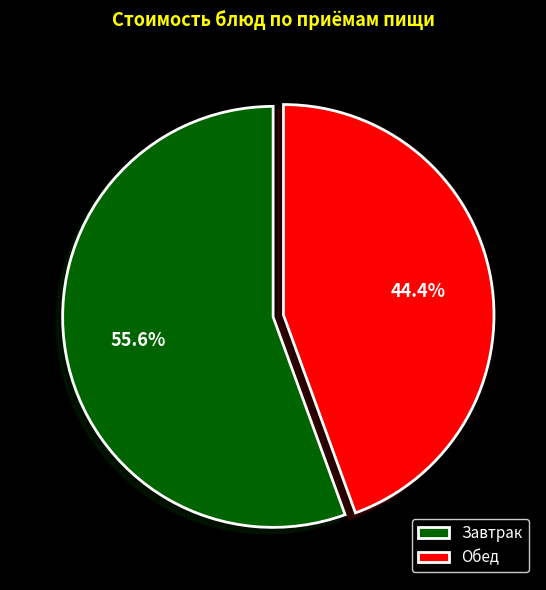

What portion of the pie excludes Завтрак?

44.4%